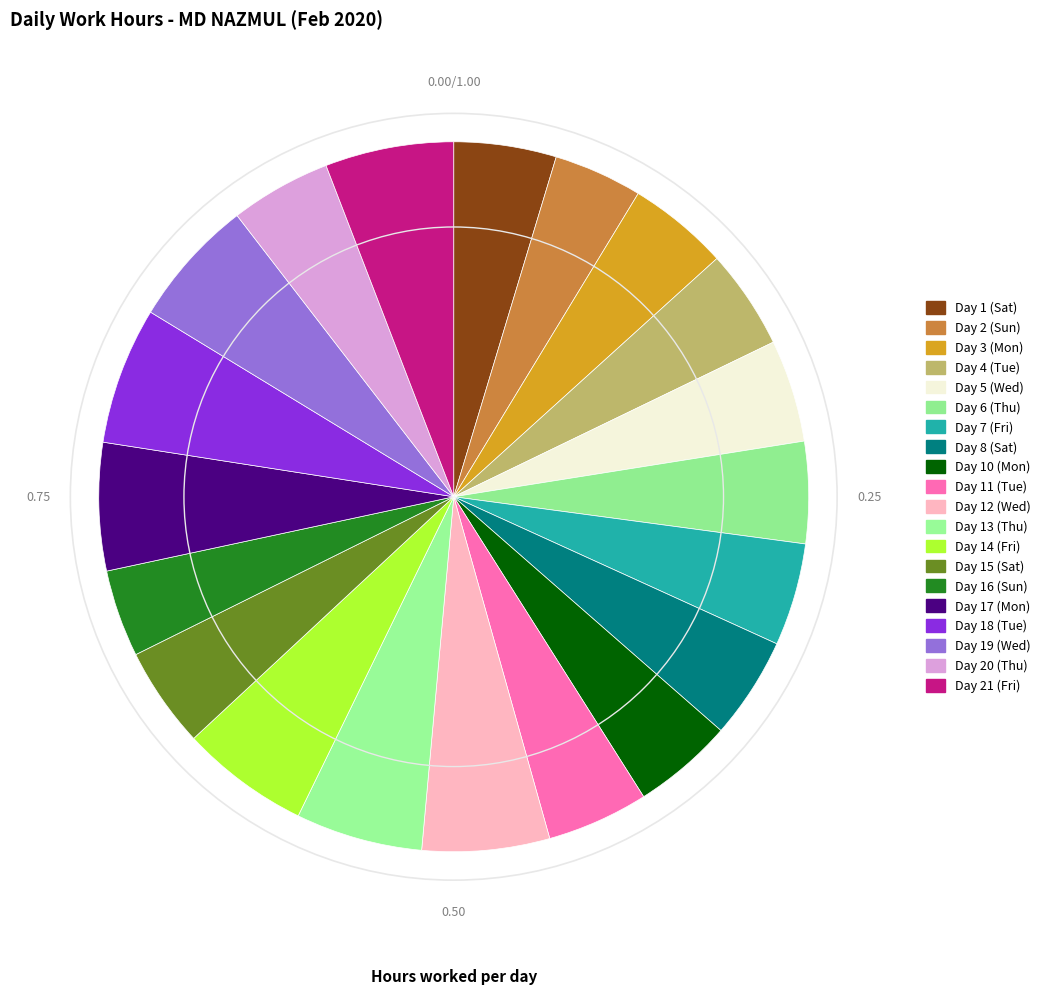

The Day 15 (Sat) slice represents 5% of the pie. True or false?

True